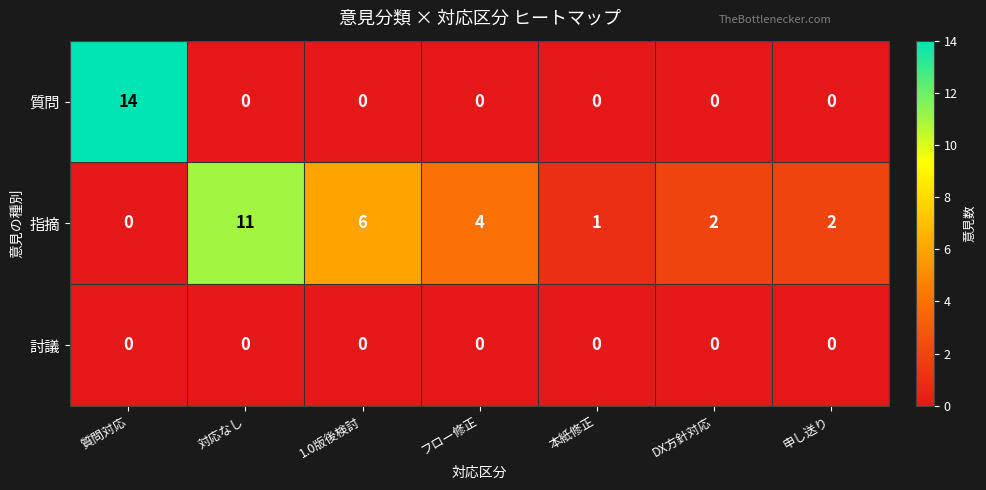

What is the difference between the 指摘 values at 1.0版後検討 and DX方針対応?

4